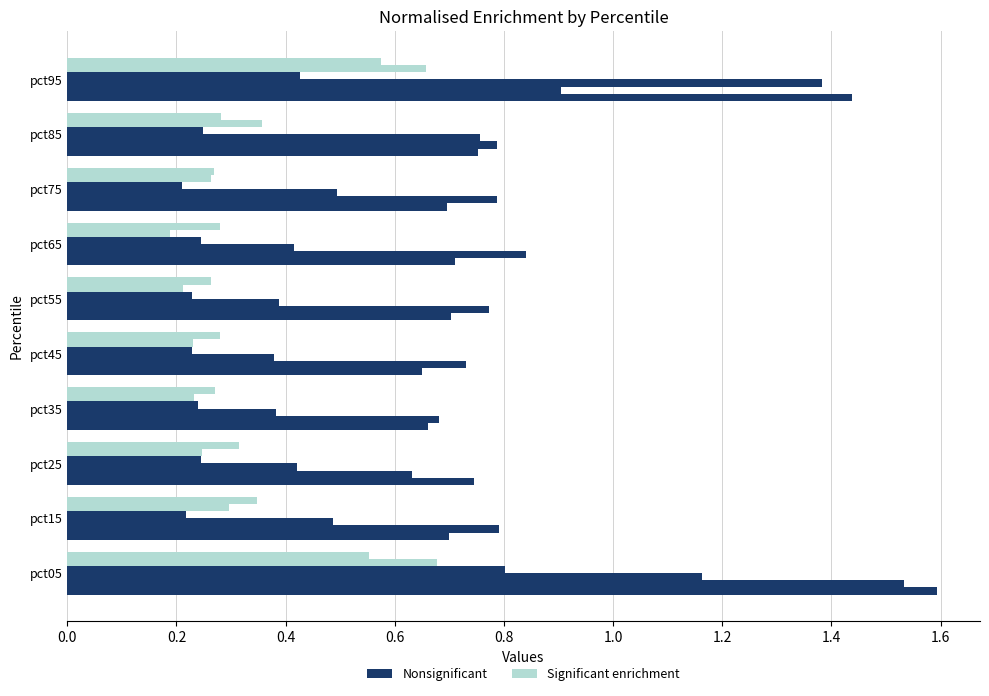

Count the number of data series in this chart.

6